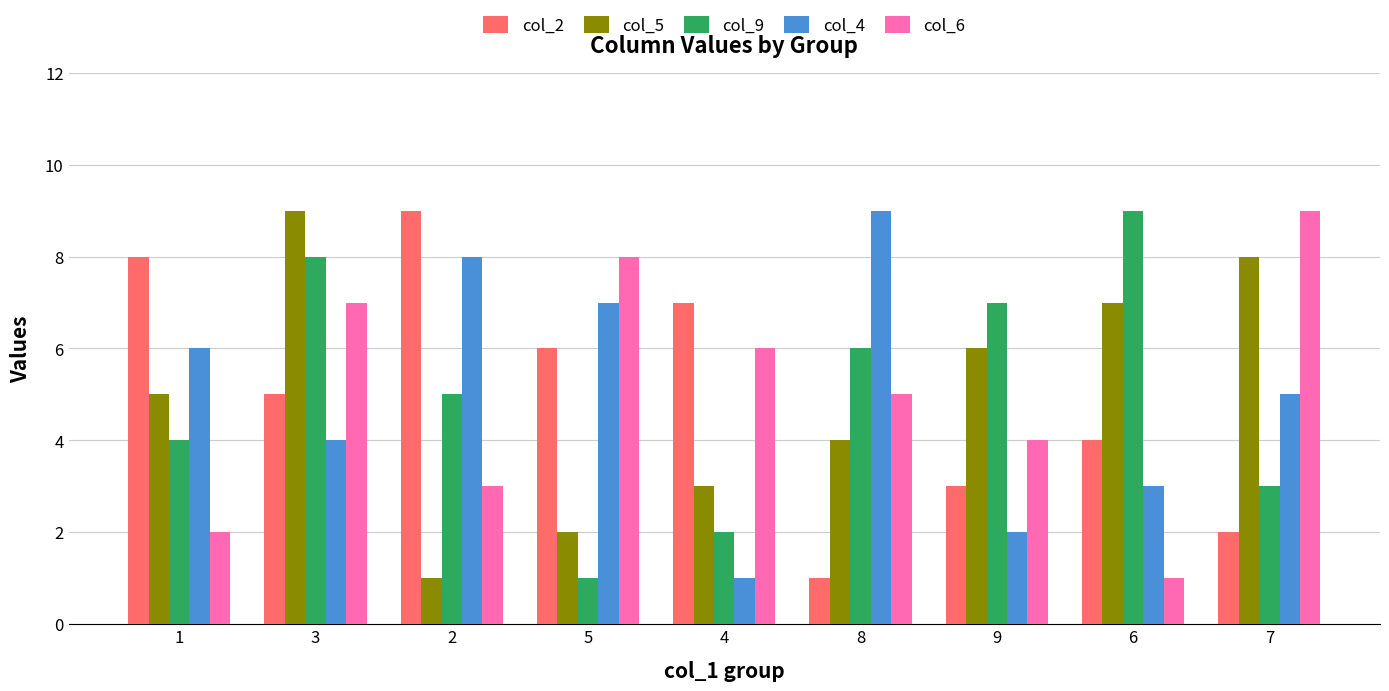

What is the spread (max minus min) of values at 8?

8